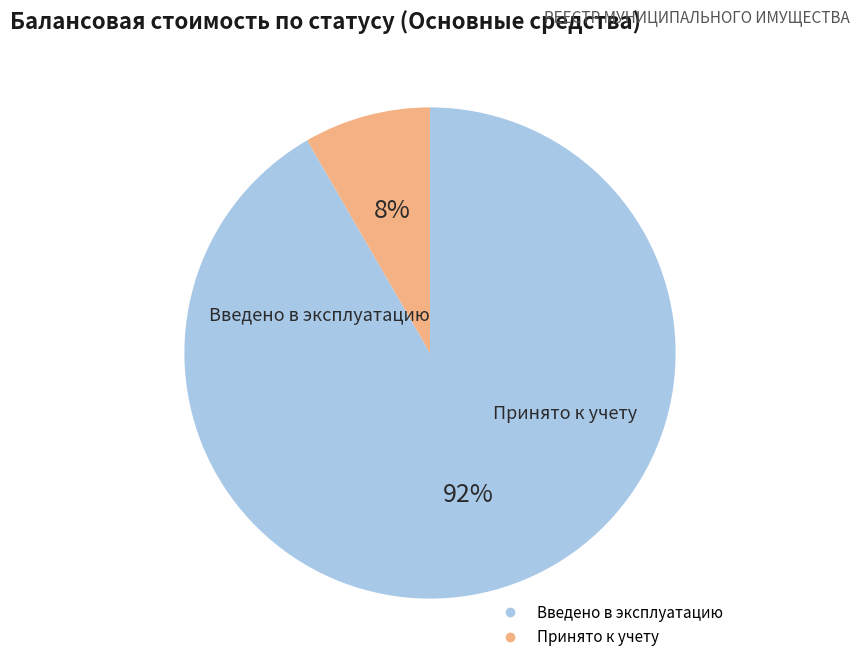

To the nearest percent, what is the combined percentage of Введено в эксплуатацию and Принято к учету?

100%